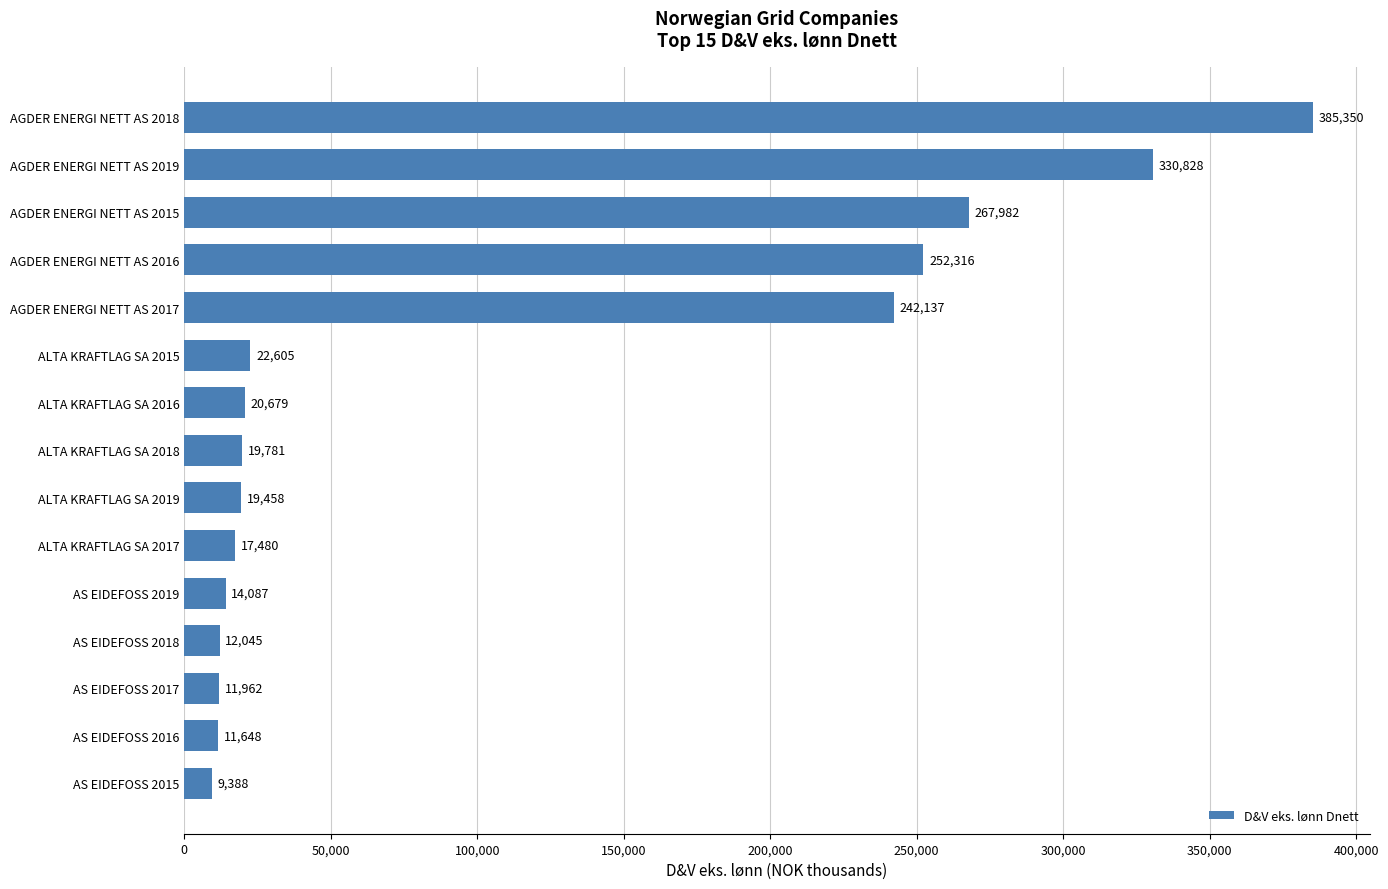

Is it true that the value at ALTA KRAFTLAG SA 2015 is 6882?

False